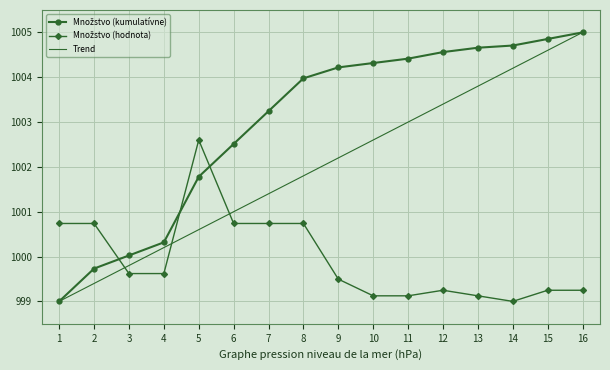

Is it true that Trend equals 1000.2 at 4?

True